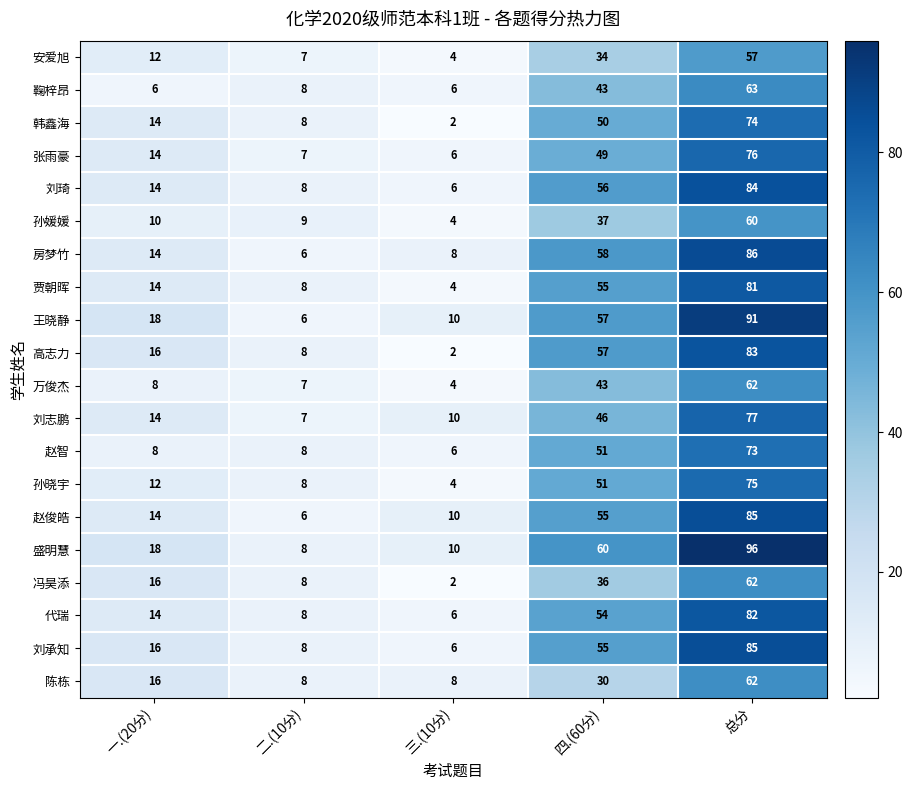

What is the maximum value for 王晓静?

91